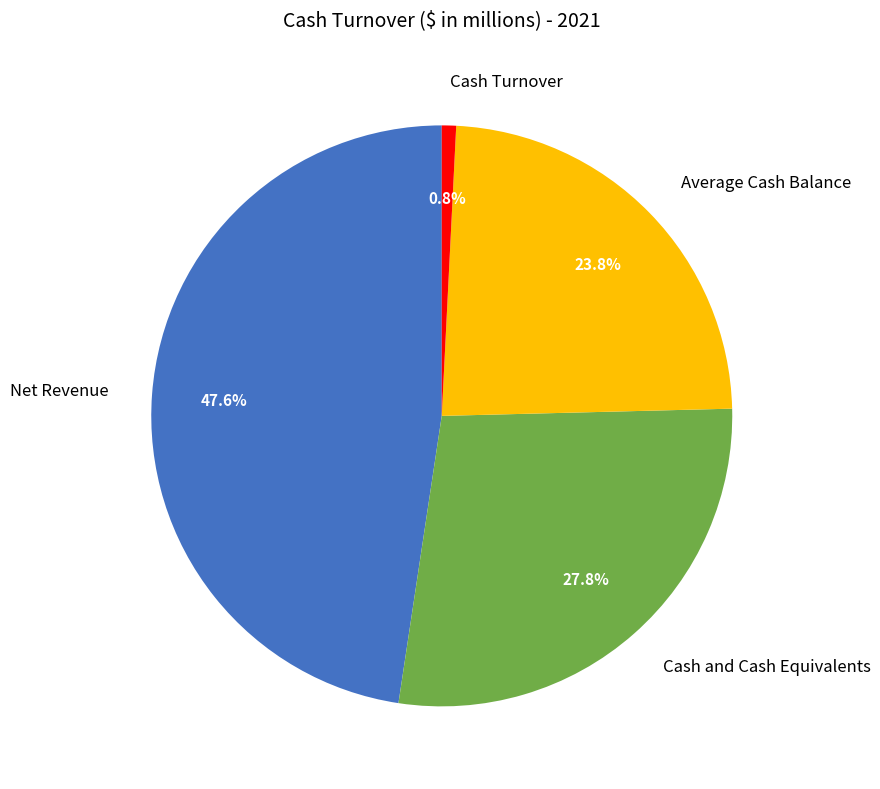

Is it true that Cash Turnover is 1% of the pie?

True